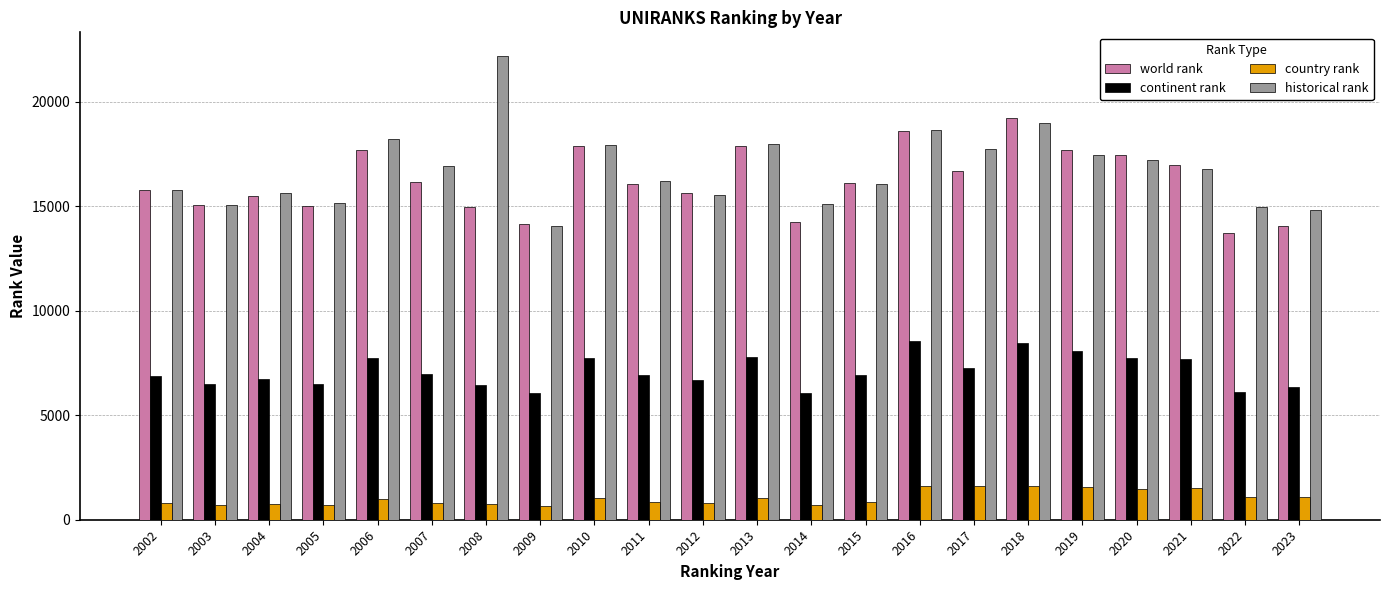

Which series has the largest range (max minus min)?

historical rank